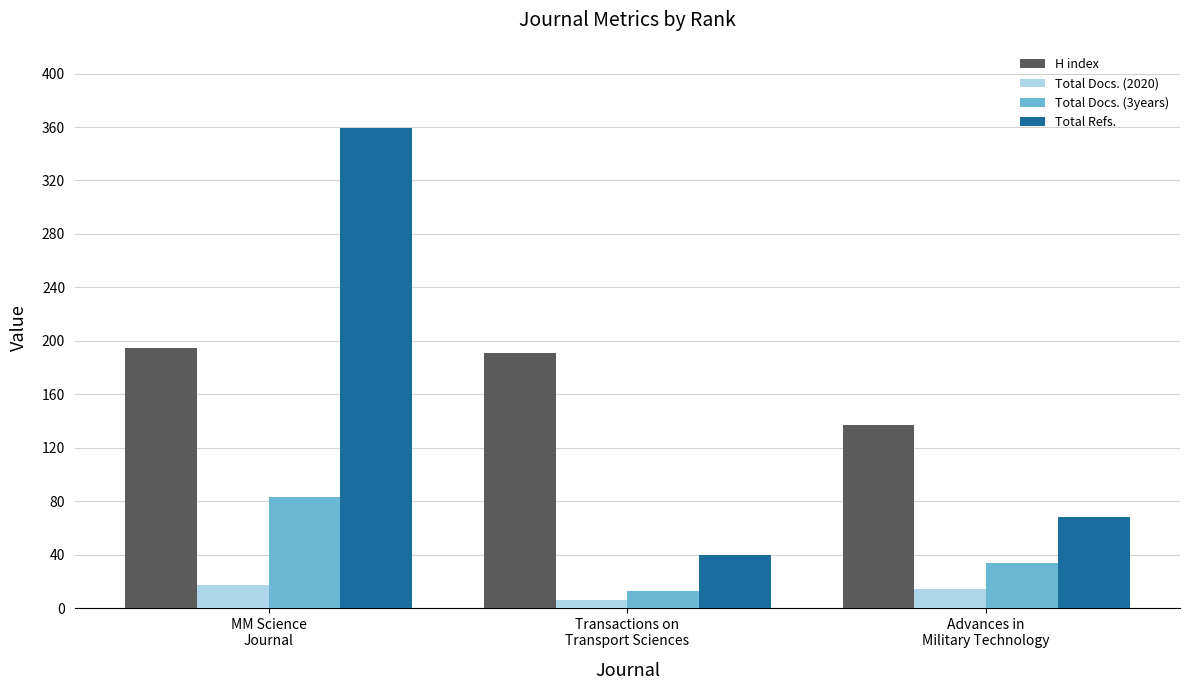

What is the label of the 3rd bar from the right?

MM Science
Journal